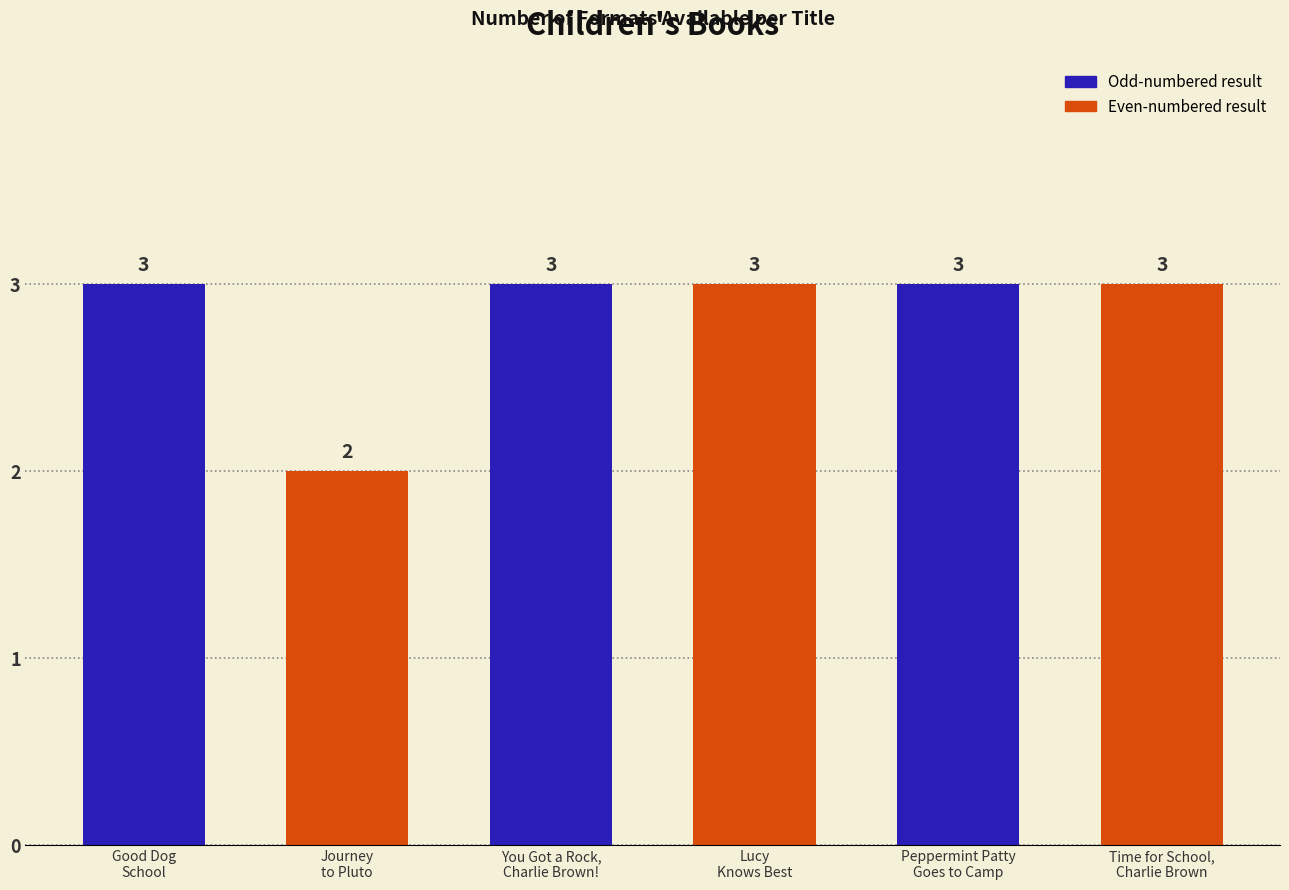

What is the label of the 2nd bar from the right?

Peppermint Patty Goes to Camp